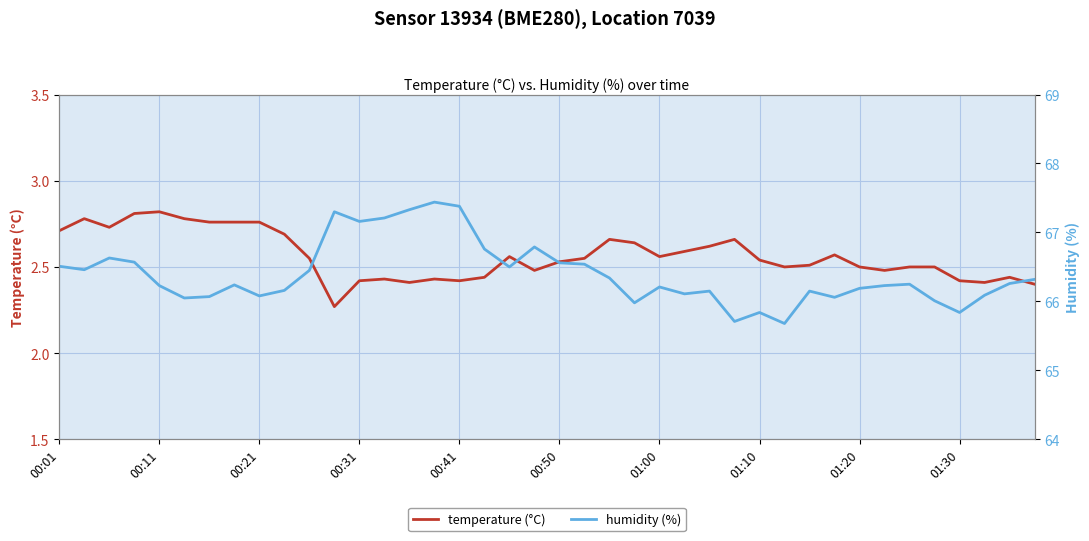

True or false: temperature (°C) and humidity (%) intersect in this chart.

False